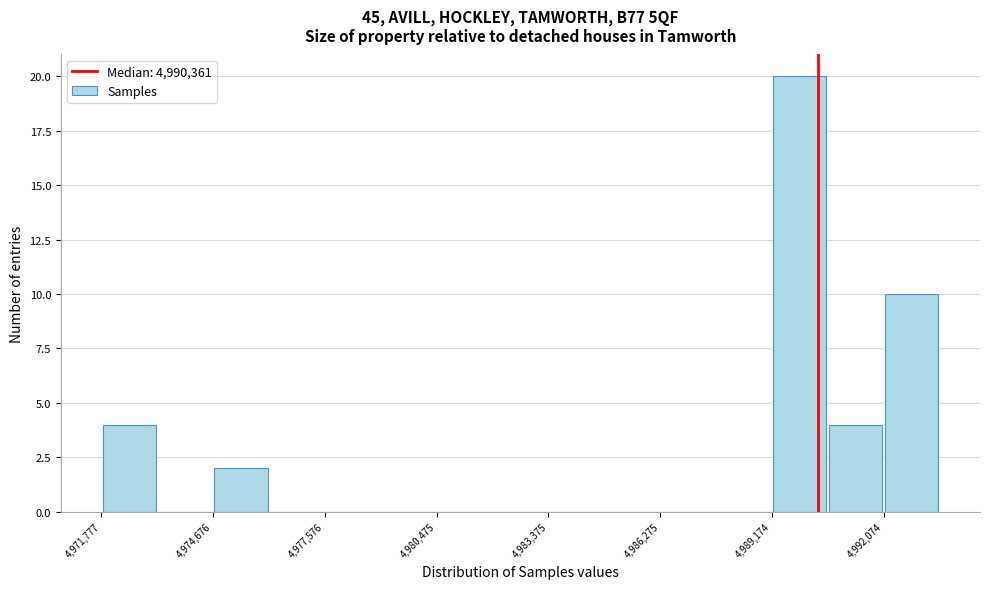

Around what value on the x-axis is the tallest bar? Give the approximate position of its centre, as read against the axis.

4990000